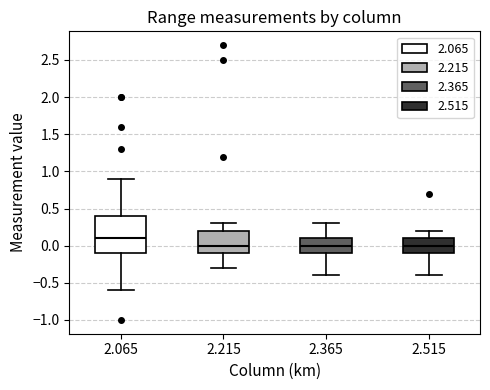

Reading left to right, transcribe this box plot: for each box, give where its median line is, the range the box spans, and where its two whiskers end, as read against the y-axis. The values are not printed on the chart, so give them approximately, as read against the axis.

2.065: median 0.1, box -0.1 to 0.4, whiskers -0.6 to 0.9
2.215: median 0.0, box -0.1 to 0.2, whiskers -0.3 to 0.3
2.365: median 0.0, box -0.1 to 0.1, whiskers -0.4 to 0.3
2.515: median 0.0, box -0.1 to 0.1, whiskers -0.4 to 0.2